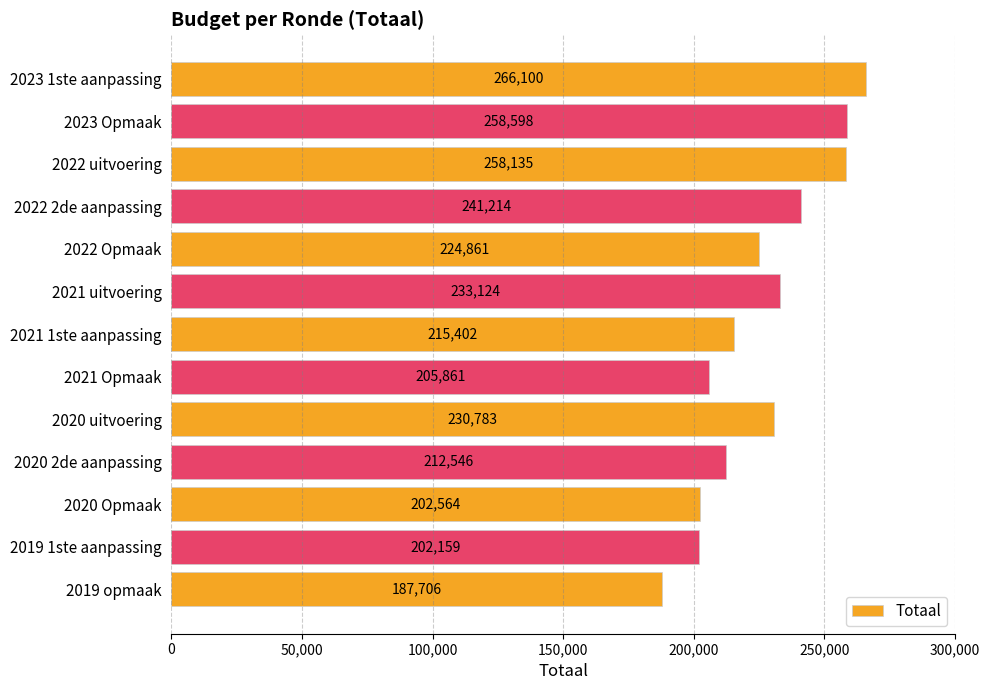

What is the greatest value displayed?

266100